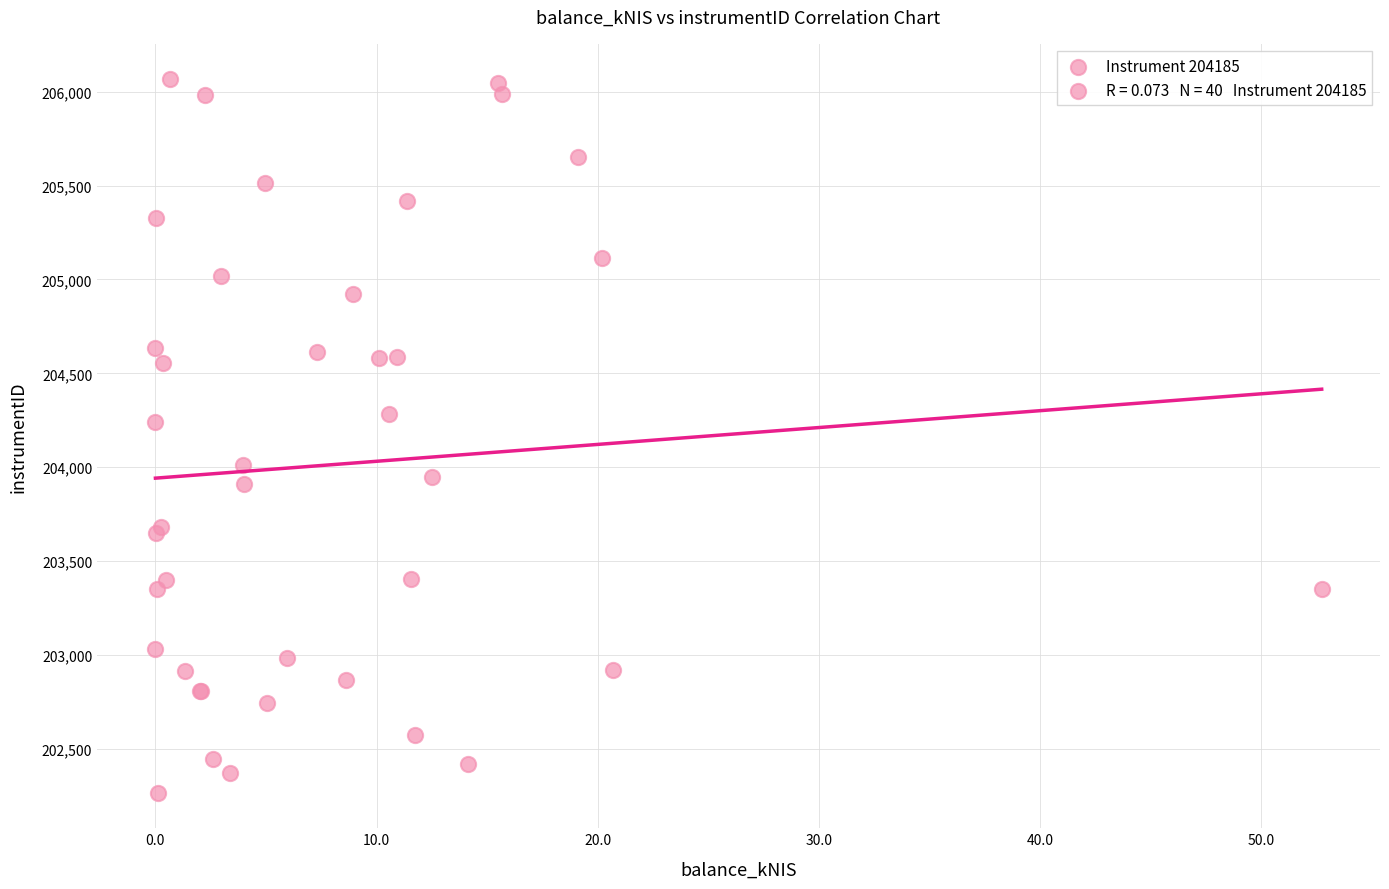

What Y value in the scatter plot is closest to 204165?

204241.9